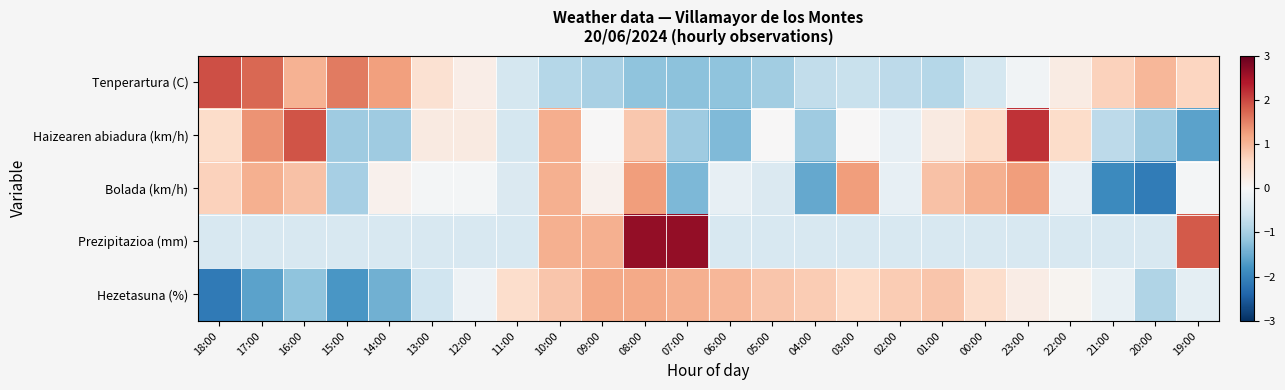

Reading left to right, list all the values displayed in this chart.

Tenperartura (C): 18:00=1.9	17:00=1.7	16:00=1.0	15:00=1.6	14:00=1.2	13:00=0.5	12:00=0.2	11:00=-0.5	10:00=-0.9	09:00=-1.0	08:00=-1.2	07:00=-1.2	06:00=-1.2	05:00=-1.0	04:00=-0.7	03:00=-0.7	02:00=-0.8	01:00=-0.9	00:00=-0.5	23:00=-0.1	22:00=0.2	21:00=0.7	20:00=1.0	19:00=0.7
Haizearen abiadura (km/h): 18:00=0.5	17:00=1.4	16:00=1.9	15:00=-1.1	14:00=-1.1	13:00=0.3	12:00=0.3	11:00=-0.5	10:00=1.1	09:00=0.0	08:00=0.8	07:00=-1.1	06:00=-1.3	05:00=0.0	04:00=-1.1	03:00=0.0	02:00=-0.3	01:00=0.3	00:00=0.5	23:00=2.2	22:00=0.5	21:00=-0.8	20:00=-1.1	19:00=-1.6
Bolada (km/h): 18:00=0.7	17:00=1.1	16:00=0.9	15:00=-1.0	14:00=0.1	13:00=-0.1	12:00=-0.1	11:00=-0.4	10:00=1.1	09:00=0.1	08:00=1.3	07:00=-1.4	06:00=-0.2	05:00=-0.4	04:00=-1.5	03:00=1.3	02:00=-0.2	01:00=0.9	00:00=1.1	23:00=1.3	22:00=-0.2	21:00=-1.9	20:00=-2.1	19:00=-0.1
Prezipitazioa (mm): 18:00=-0.5	17:00=-0.5	16:00=-0.5	15:00=-0.5	14:00=-0.5	13:00=-0.5	12:00=-0.5	11:00=-0.5	10:00=1.1	09:00=1.1	08:00=2.6	07:00=2.6	06:00=-0.5	05:00=-0.5	04:00=-0.5	03:00=-0.5	02:00=-0.5	01:00=-0.5	00:00=-0.5	23:00=-0.5	22:00=-0.5	21:00=-0.5	20:00=-0.5	19:00=1.8
Hezetasuna (%): 18:00=-2.1	17:00=-1.6	16:00=-1.2	15:00=-1.7	14:00=-1.4	13:00=-0.6	12:00=-0.2	11:00=0.5	10:00=0.8	09:00=1.1	08:00=1.1	07:00=1.1	06:00=1.0	05:00=0.8	04:00=0.8	03:00=0.6	02:00=0.8	01:00=0.8	00:00=0.5	23:00=0.2	22:00=0.1	21:00=-0.2	20:00=-0.9	19:00=-0.3